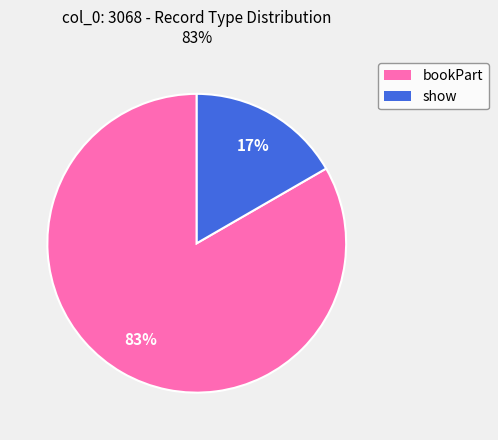

How many slices are in this pie chart?

2